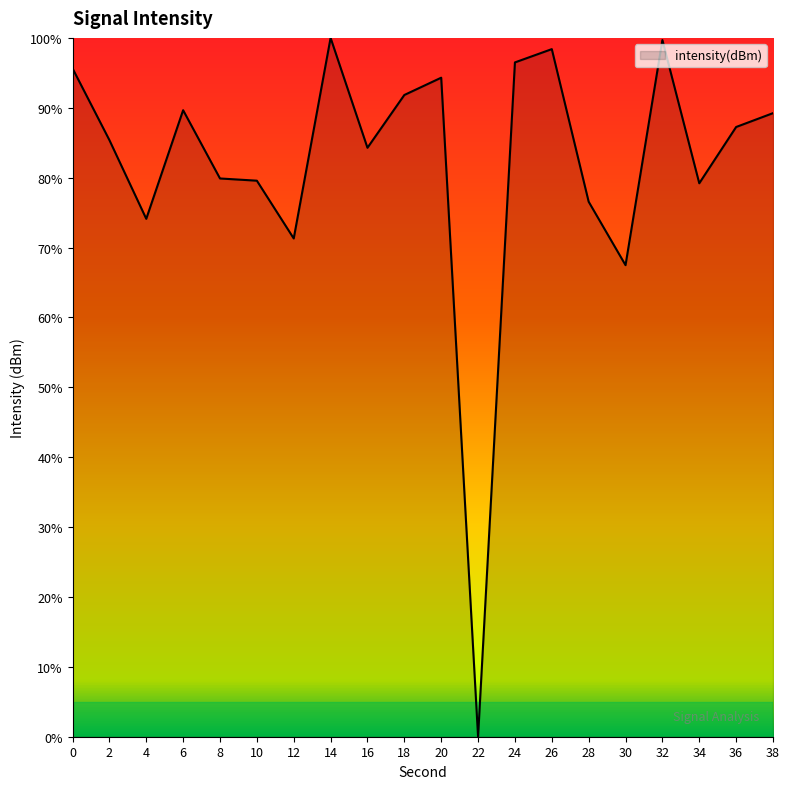

What is the difference between the values at 28 and 6?

13.1